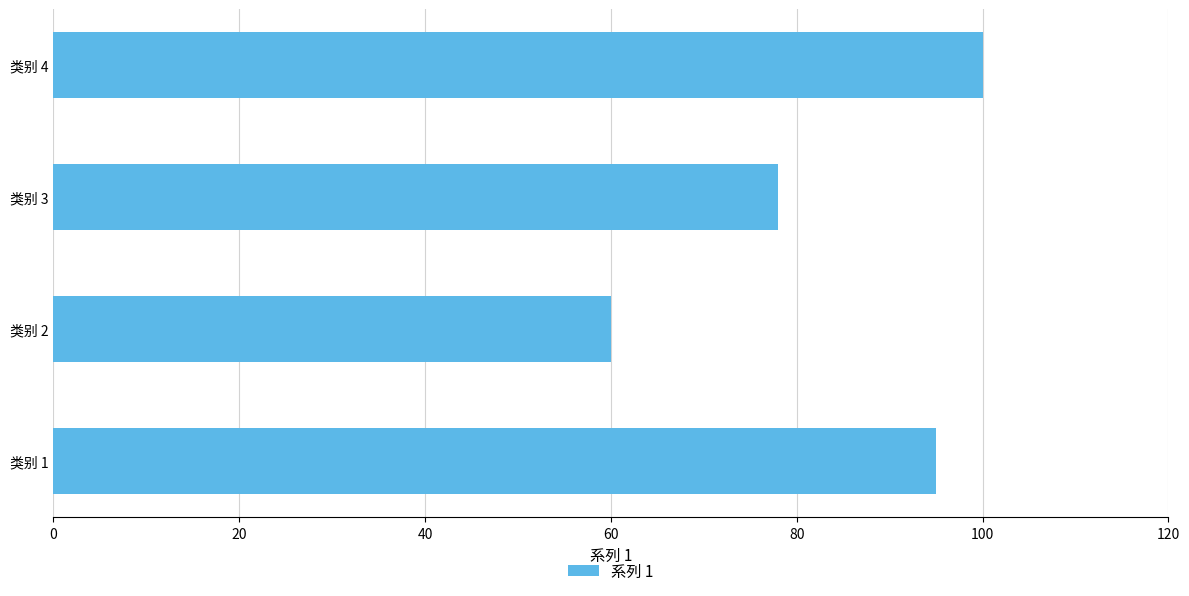

Reading bottom to top, list all the values displayed in this chart.

95	60	78	100